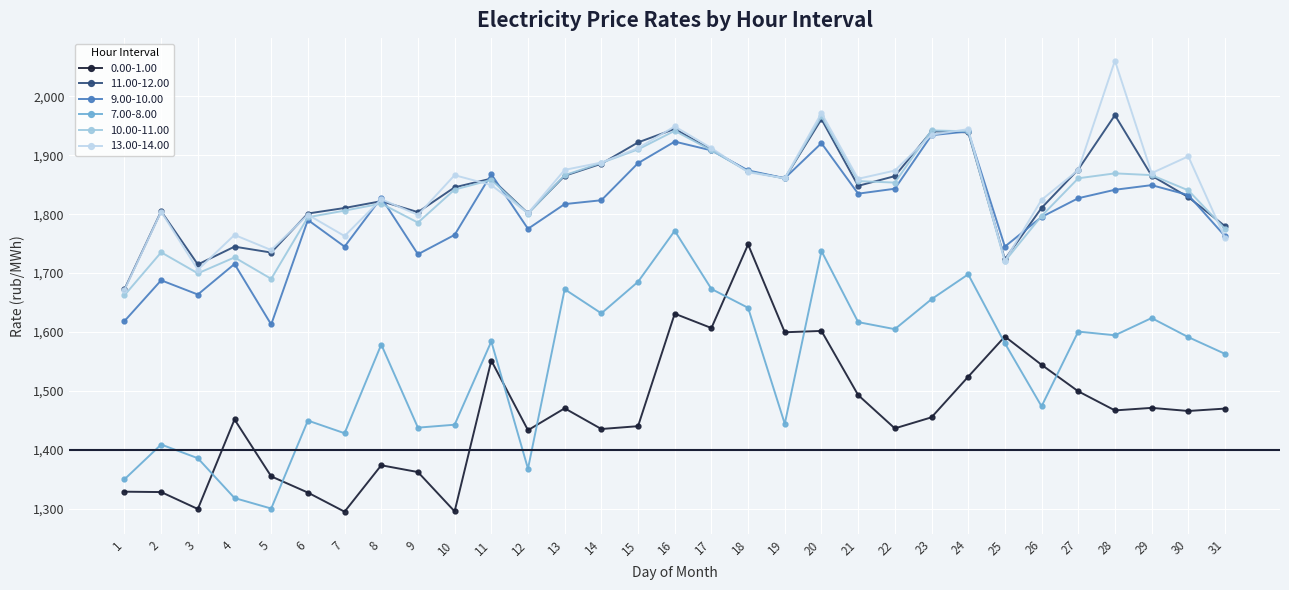

At which category does 13.00-14.00 reach its first local peak?

2